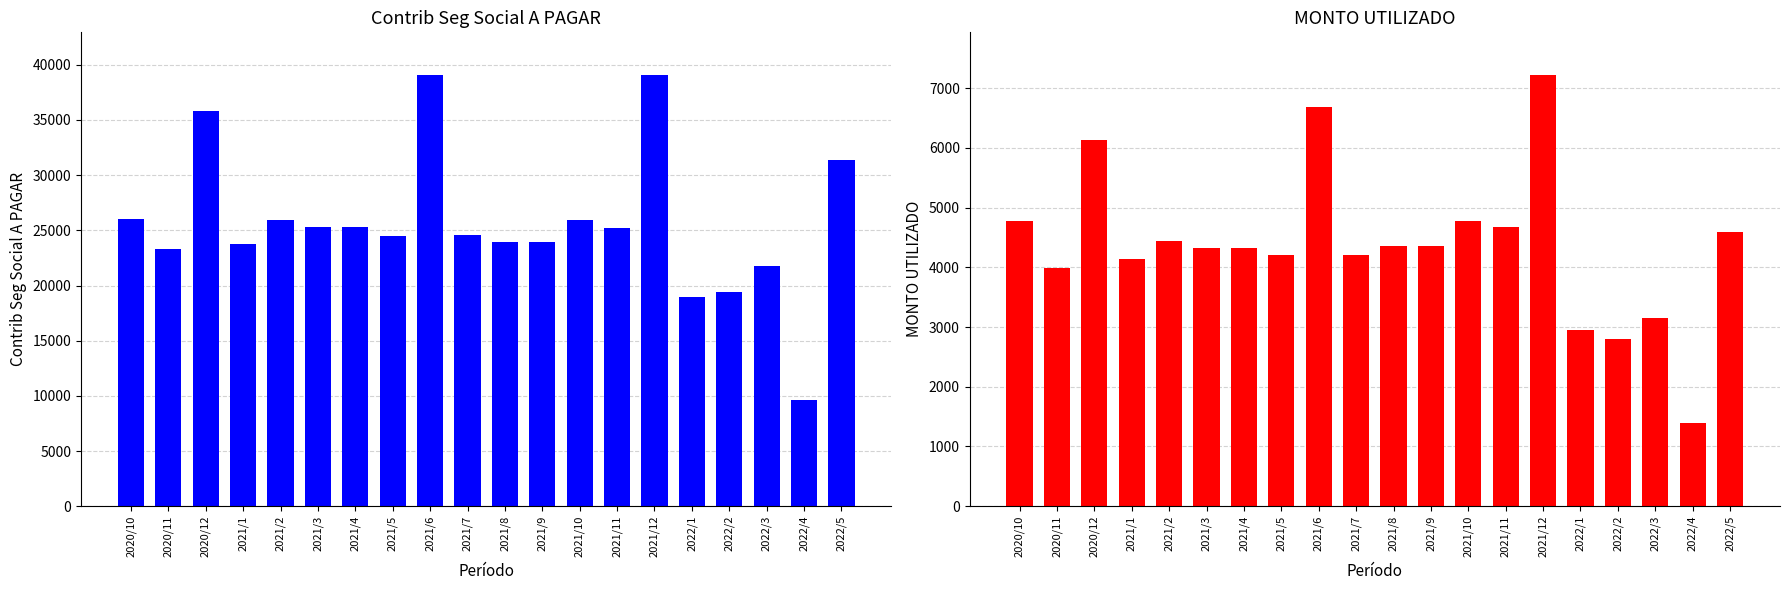

List the series in order of their peak value, highest first.

Contrib Seg Social A PAGAR, MONTO UTILIZADO